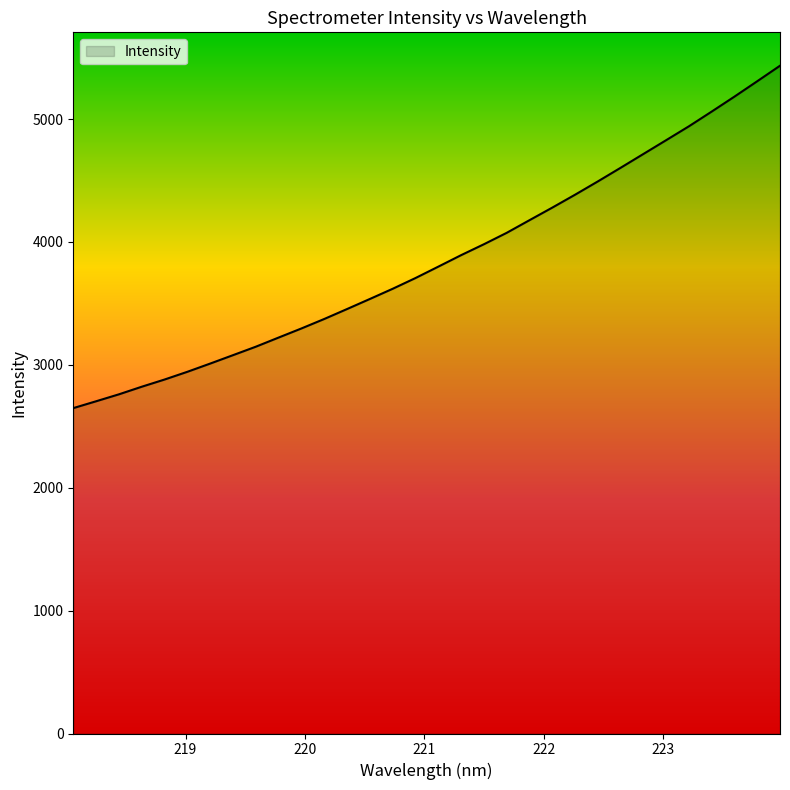

What is the maximum value shown in the chart?

5433.8